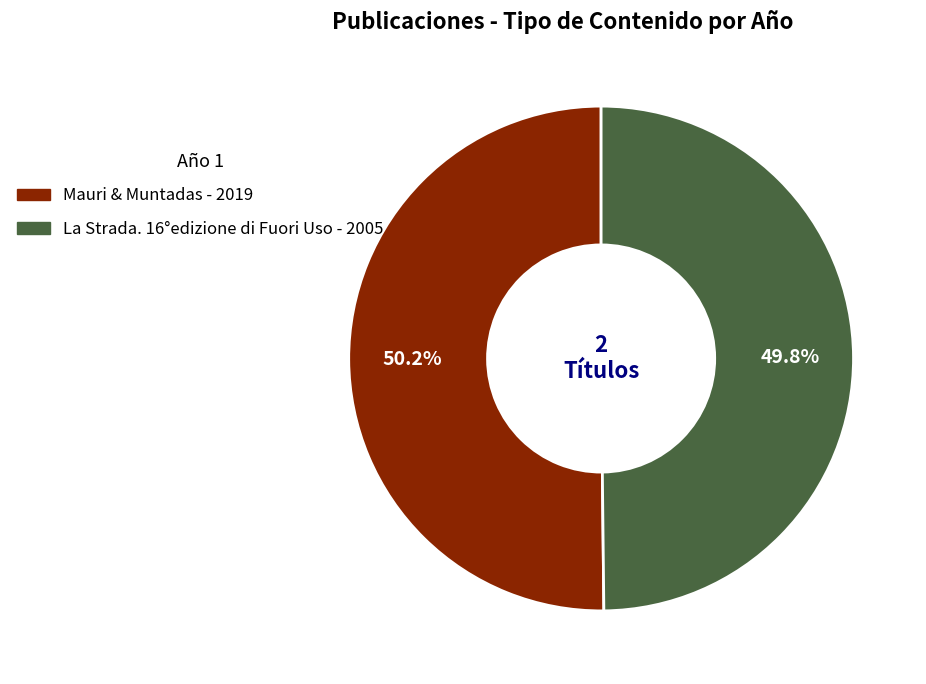

Is there any slice that represents more than half of the pie?

Yes